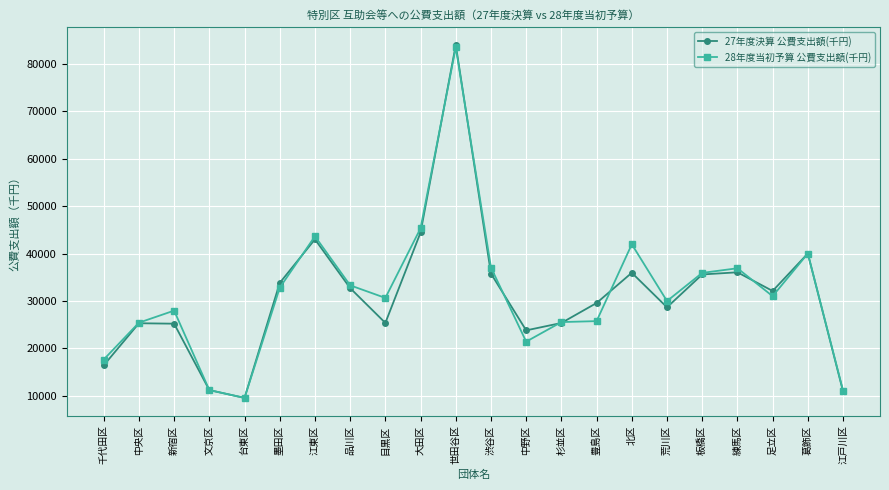

What value does the 27年度決算 公費支出額(千円) series have at 品川区?

32701